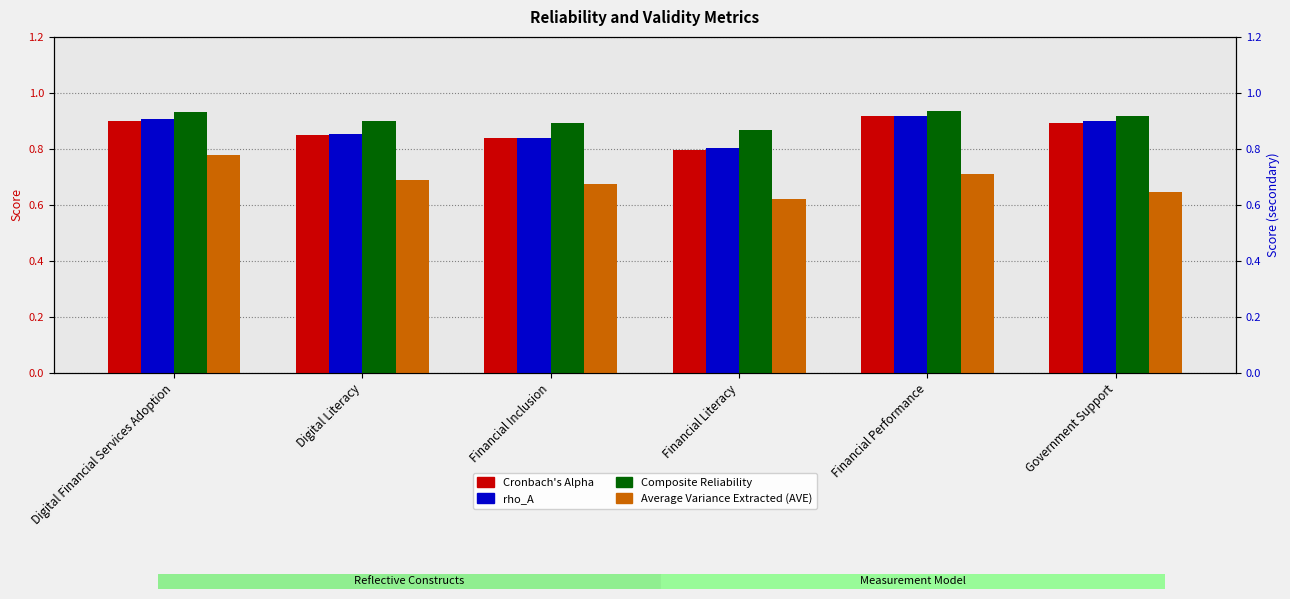

Reading left to right, transcribe all the data shown in this chart.

Cronbach's Alpha: Digital Financial Services Adoption=0.9	Digital Literacy=0.8	Financial Inclusion=0.8	Financial Literacy=0.8	Financial Performance=0.9	Government Support=0.9
rho_A: Digital Financial Services Adoption=0.9	Digital Literacy=0.9	Financial Inclusion=0.8	Financial Literacy=0.8	Financial Performance=0.9	Government Support=0.9
Composite Reliability: Digital Financial Services Adoption=0.9	Digital Literacy=0.9	Financial Inclusion=0.9	Financial Literacy=0.9	Financial Performance=0.9	Government Support=0.9
Average Variance Extracted (AVE): Digital Financial Services Adoption=0.8	Digital Literacy=0.7	Financial Inclusion=0.7	Financial Literacy=0.6	Financial Performance=0.7	Government Support=0.6